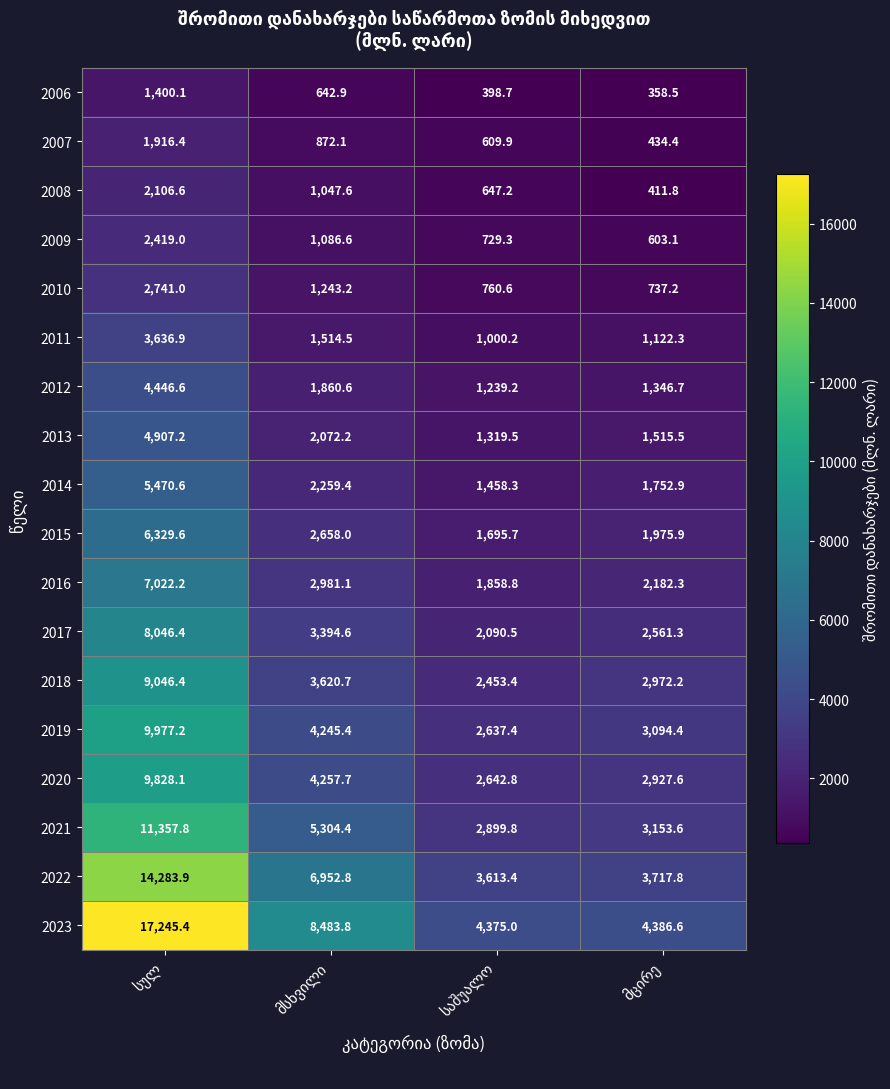

Which series has the largest total across all categories?

2023